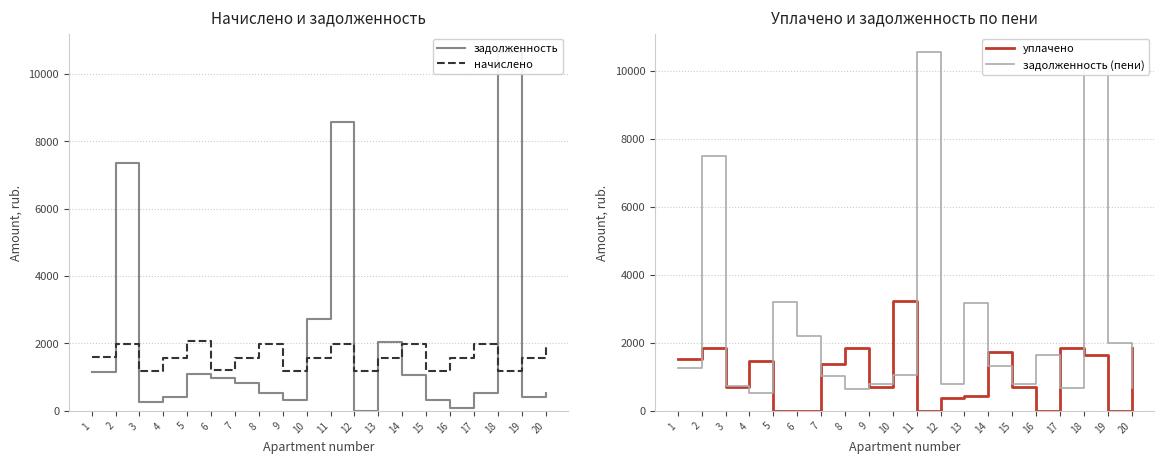

Which series has the largest total across all categories?

задолженность (пени)